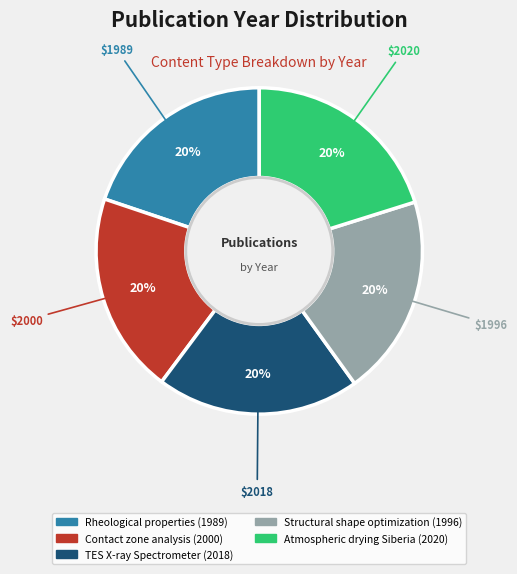

How many segments does this pie chart have?

5